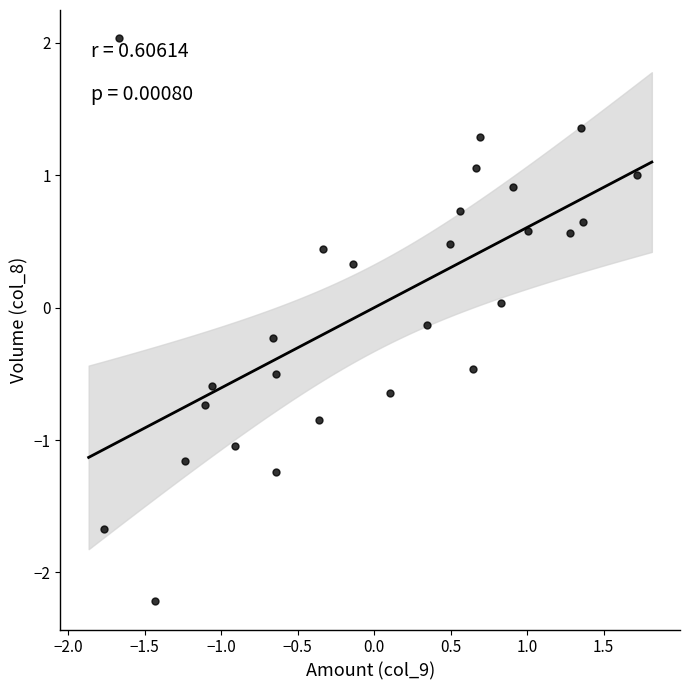

What is the range of X values (max minus min)?

3.5